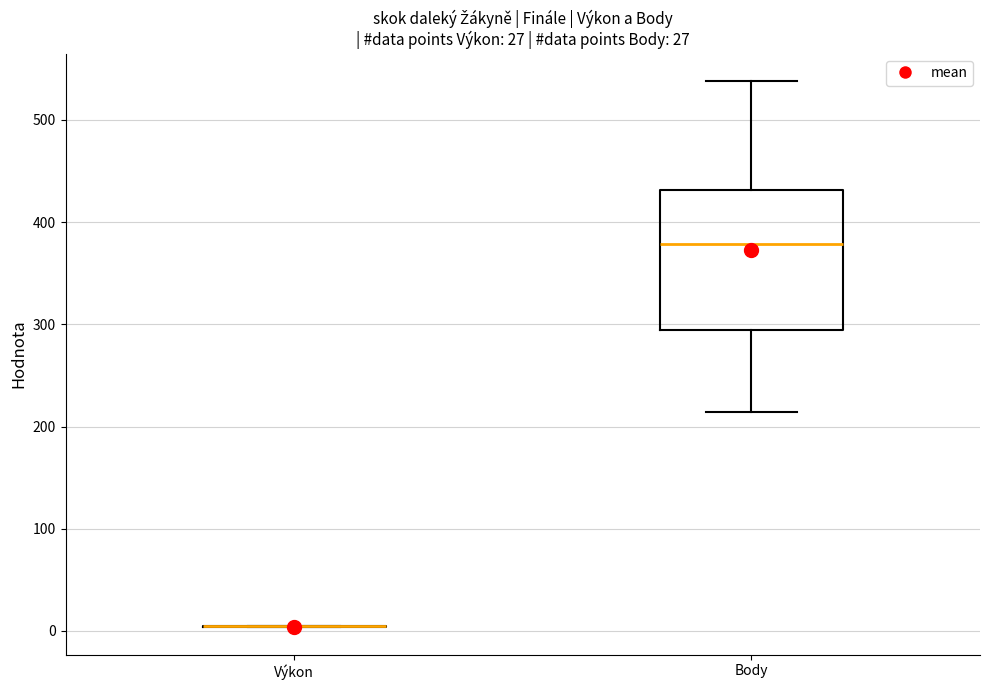

Reading left to right, transcribe this box plot: for each box, give where its median line is, the range the box spans, and where its two whiskers end, as read against the y-axis. The values are not printed on the chart, so give them approximately, as read against the axis.

Výkon: box collapsed to a line at 0, whiskers 0 to 0
Body: median 380, box 290 to 430, whiskers 210 to 540